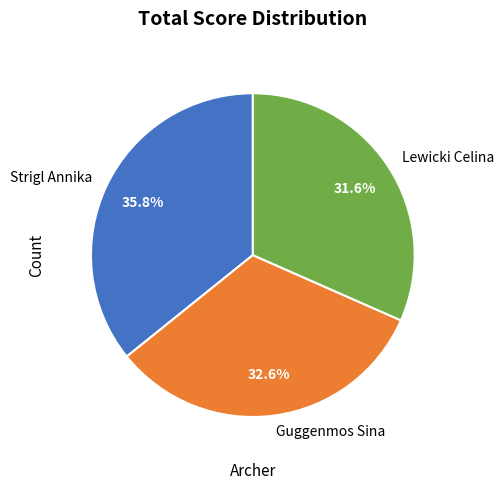

Between Guggenmos Sina and Lewicki Celina, which is larger?

Guggenmos Sina